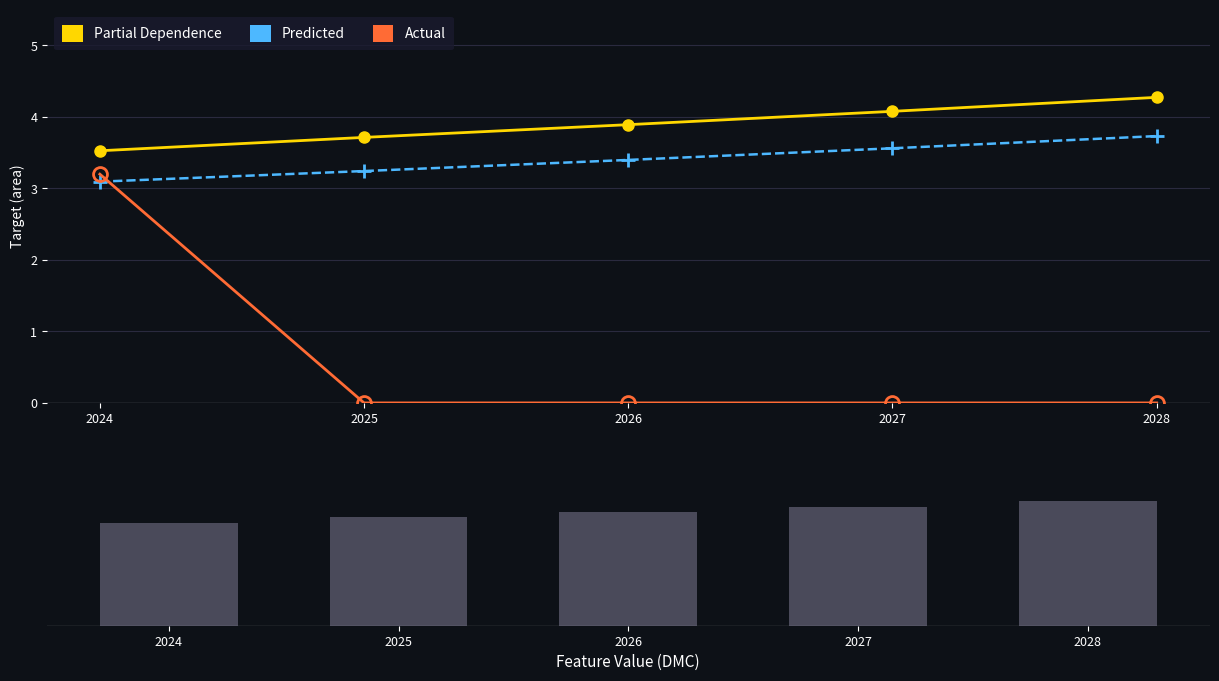

Are the bars grouped side by side (vs. stacked)?

Yes